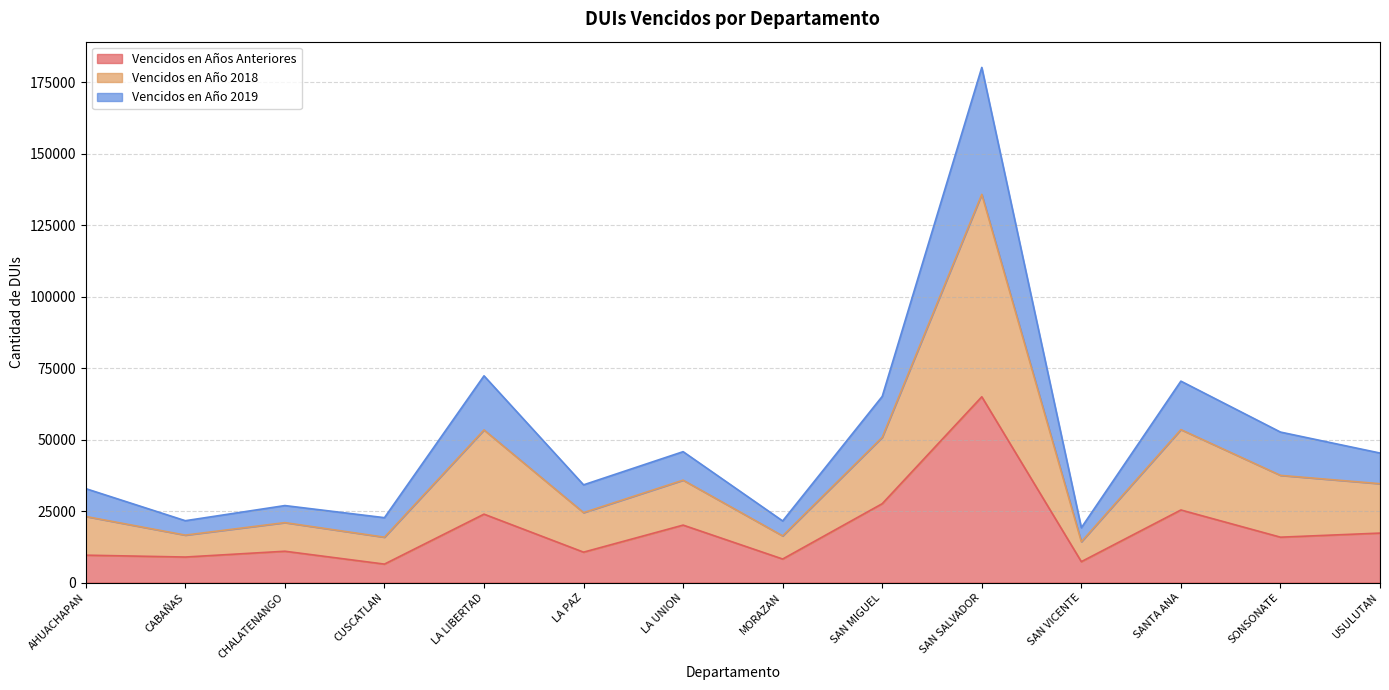

What are all the series names shown in the legend?

Vencidos en Años Anteriores, Vencidos en Año 2018, Vencidos en Año 2019